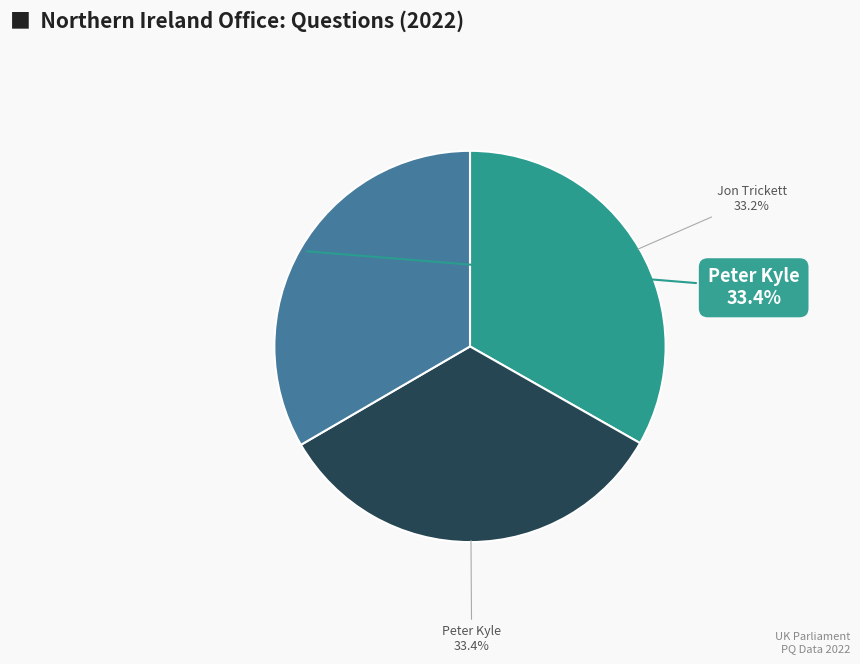

Does any single category account for the majority?

No